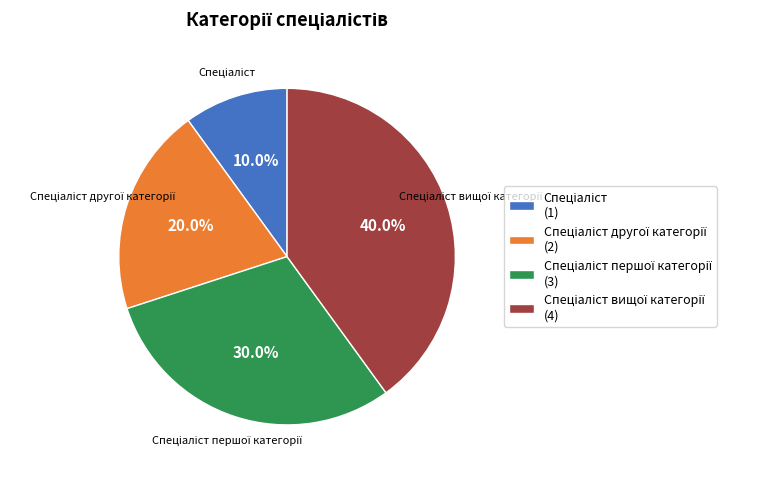

Does any single category account for the majority?

No